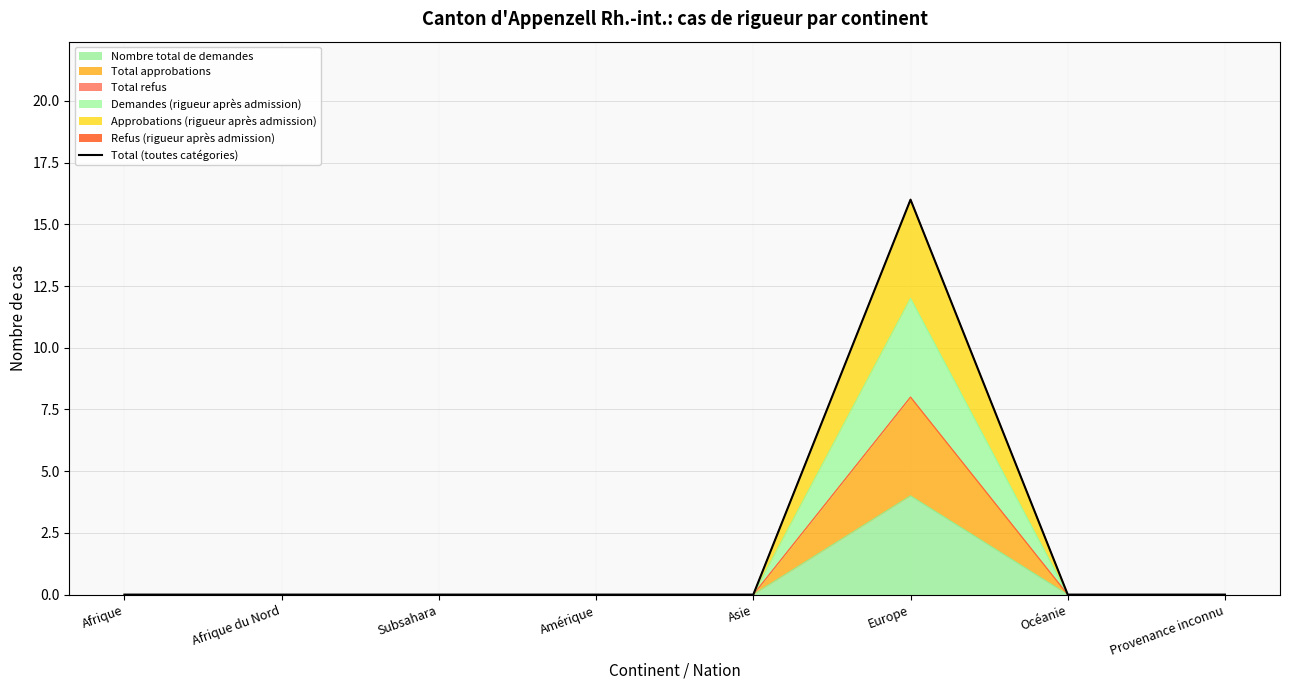

At which label is the value closest to 8?

Afrique